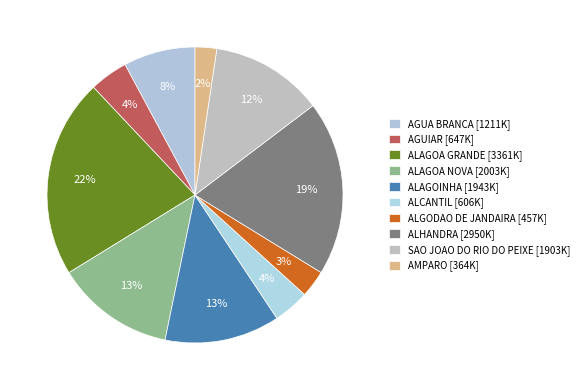

How many segments does this pie chart have?

10